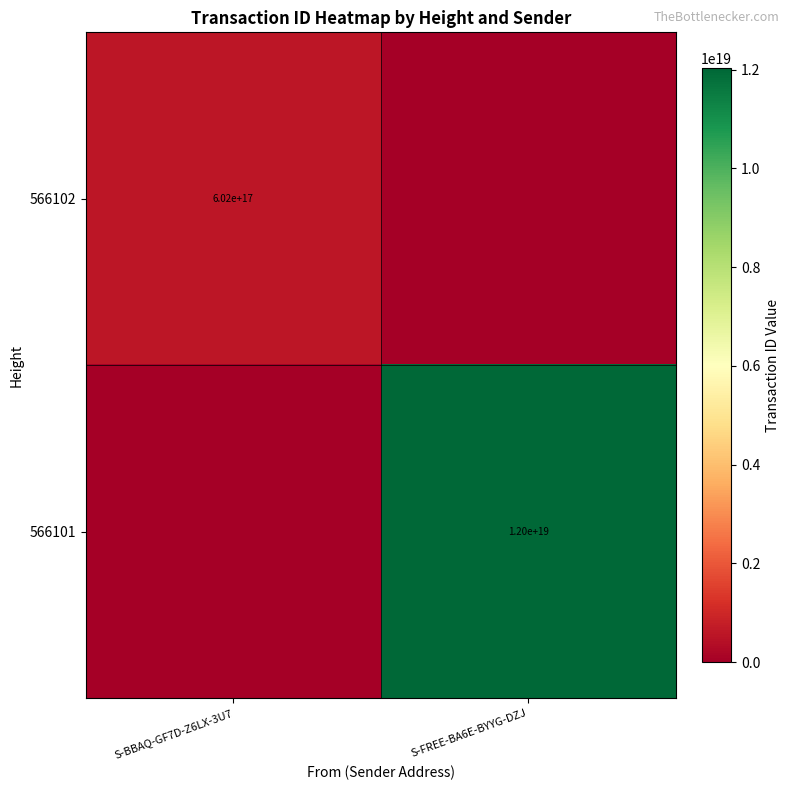

The 566102 series shows 832961609669603840 at S-BBAQ-GF7D-Z6LX-3U7. True or false?

False